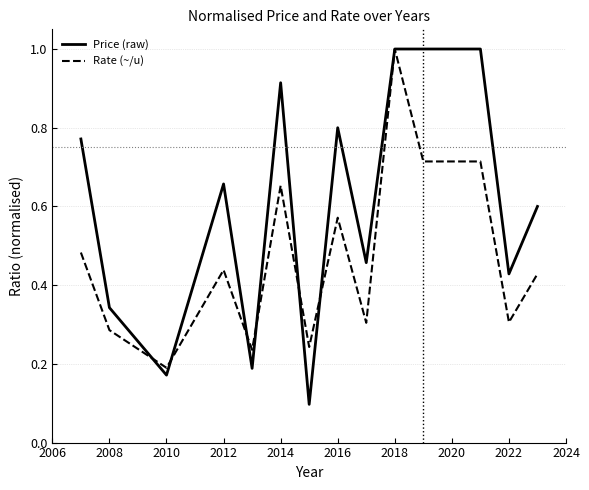

List the series in order of their overall mean, highest first.

Price (raw), Rate (~/u)